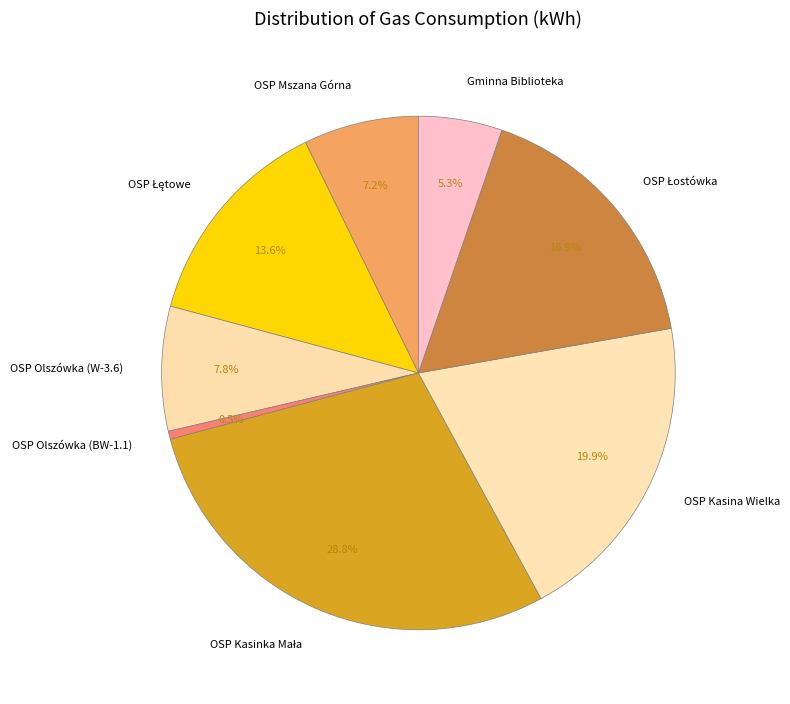

Count the number of slices in the pie.

8